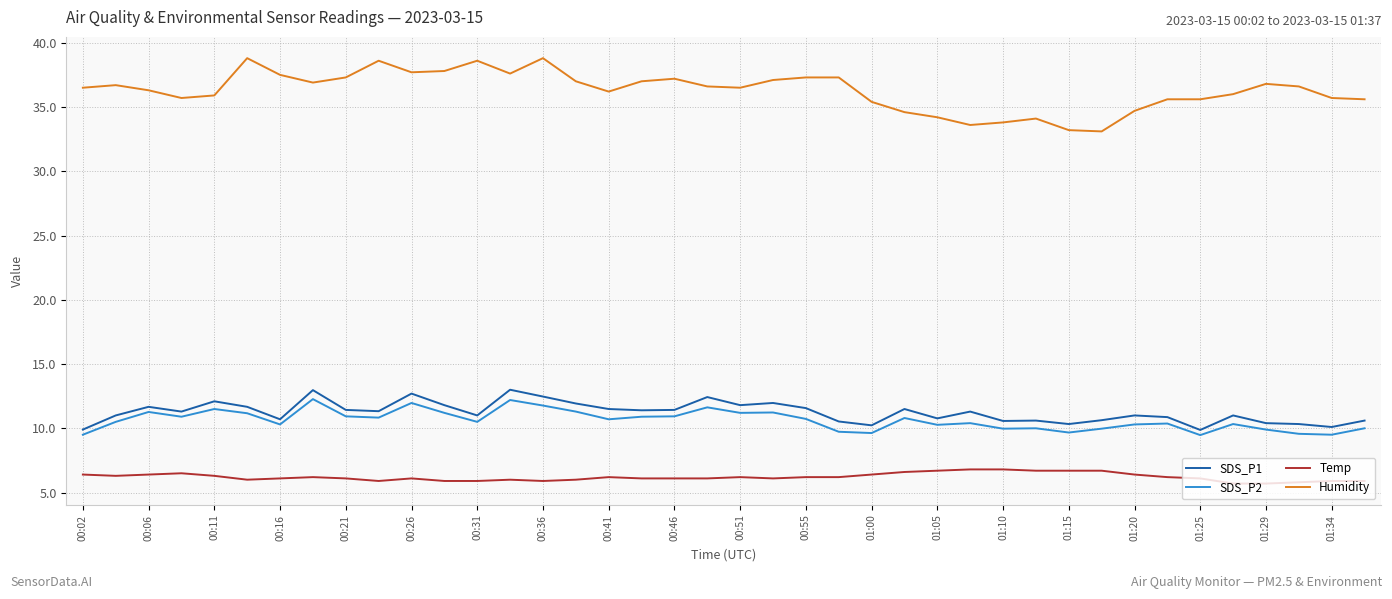

What are all the series names shown in the legend?

SDS_P1, SDS_P2, Temp, Humidity